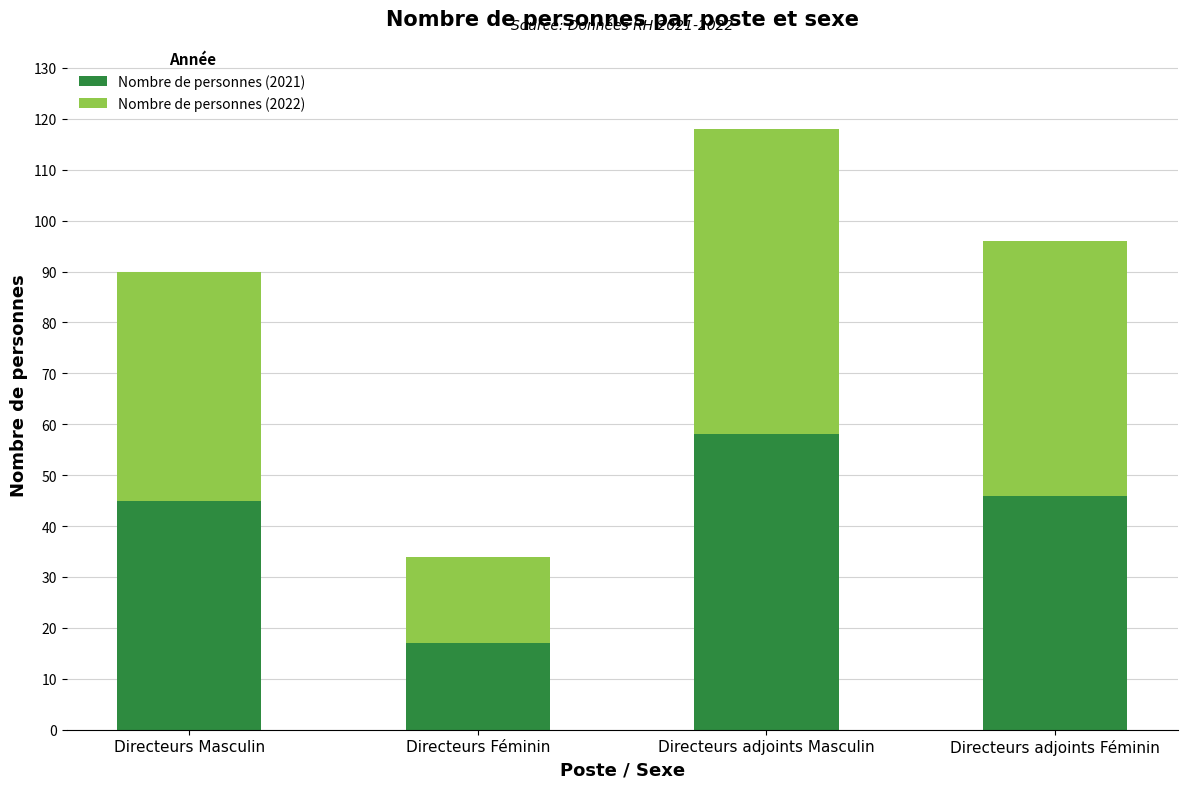

How many series are shown in this chart?

2